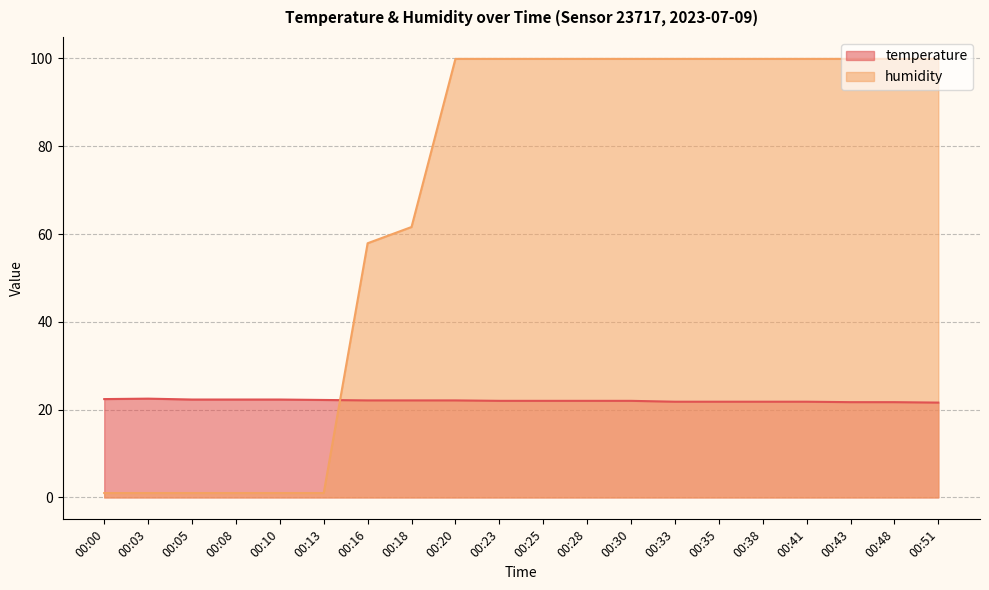

True or false: humidity and temperature cross at least once.

True